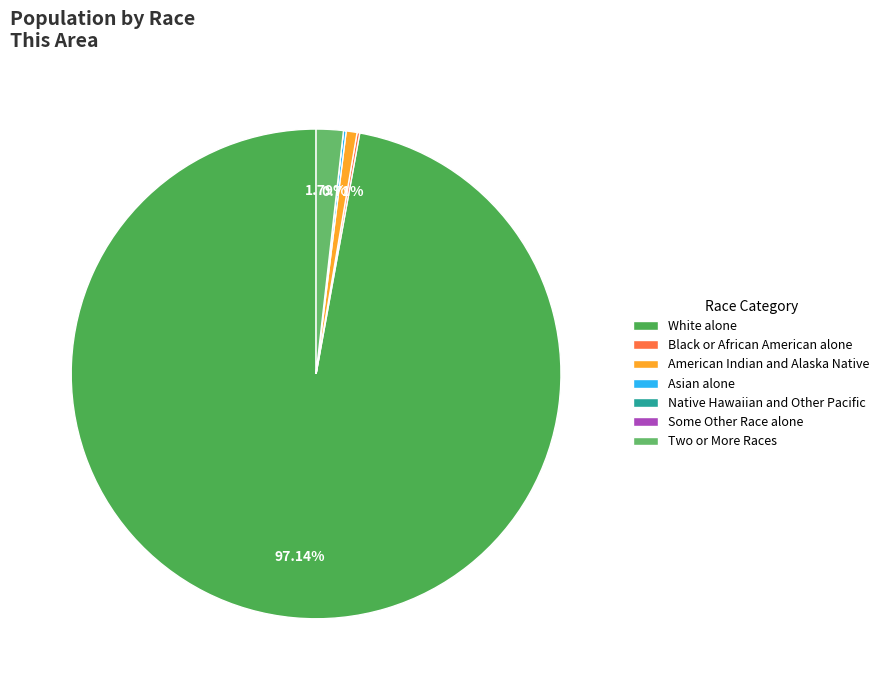

Is the sum of Two or More Races and White alone greater than half?

Yes